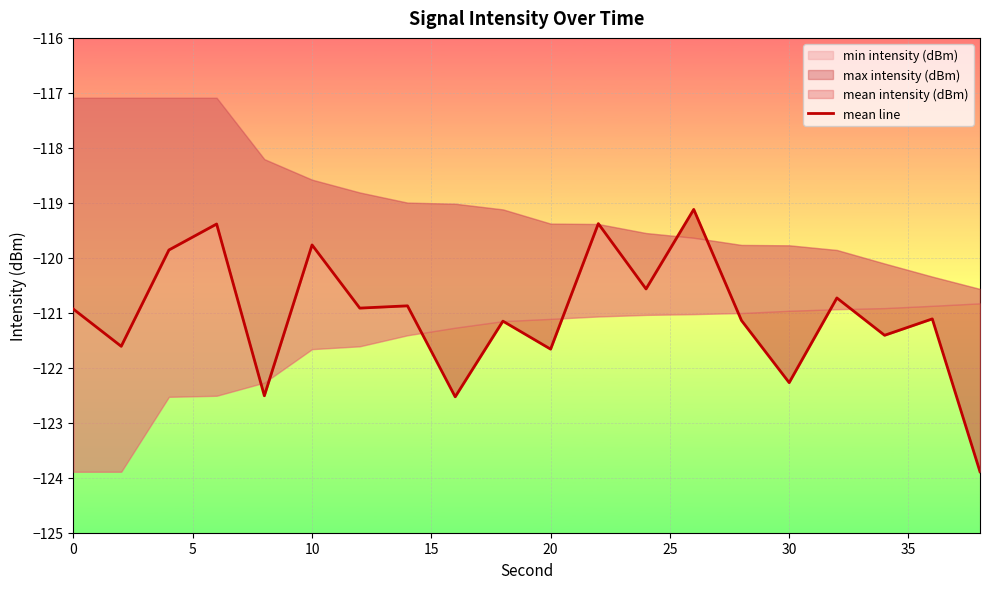

Is it true that the value at 19 is -47.1?

False